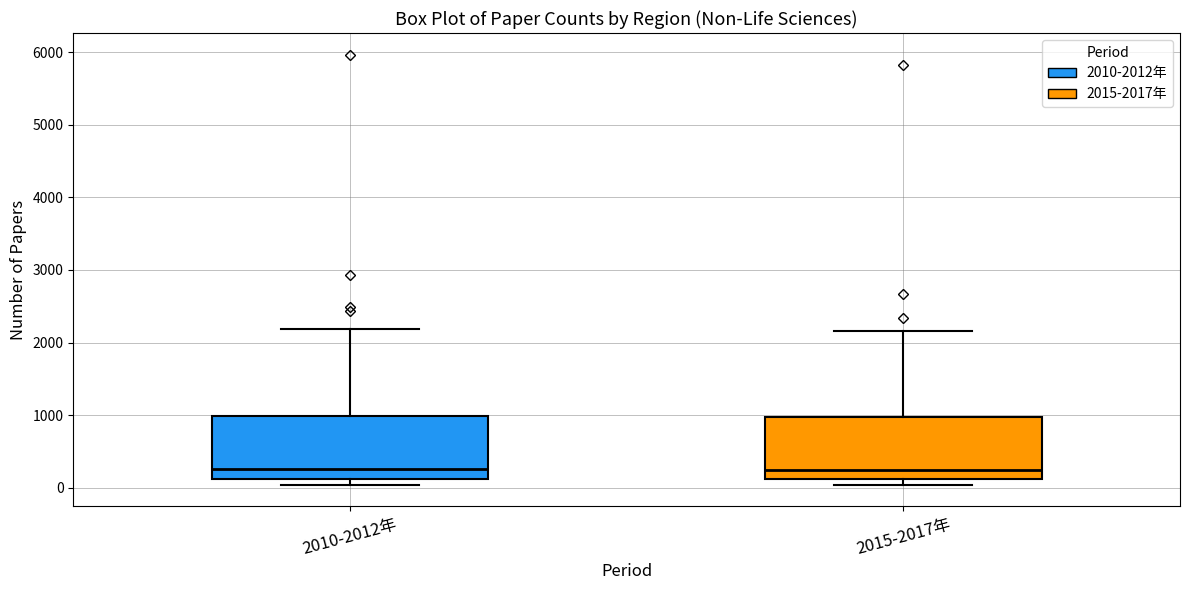

Where does the upper whisker of the box for 2015-2017年 end on the y-axis? The values are not printed on the chart, so give them approximately, as read against the axis.

2200